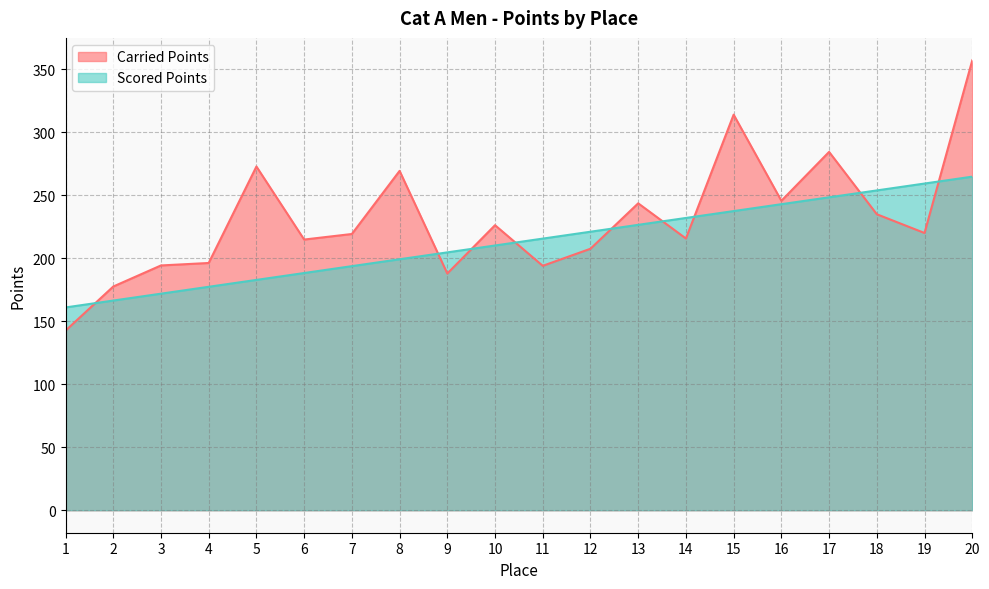

What is the total value across all series at 13?

470.0